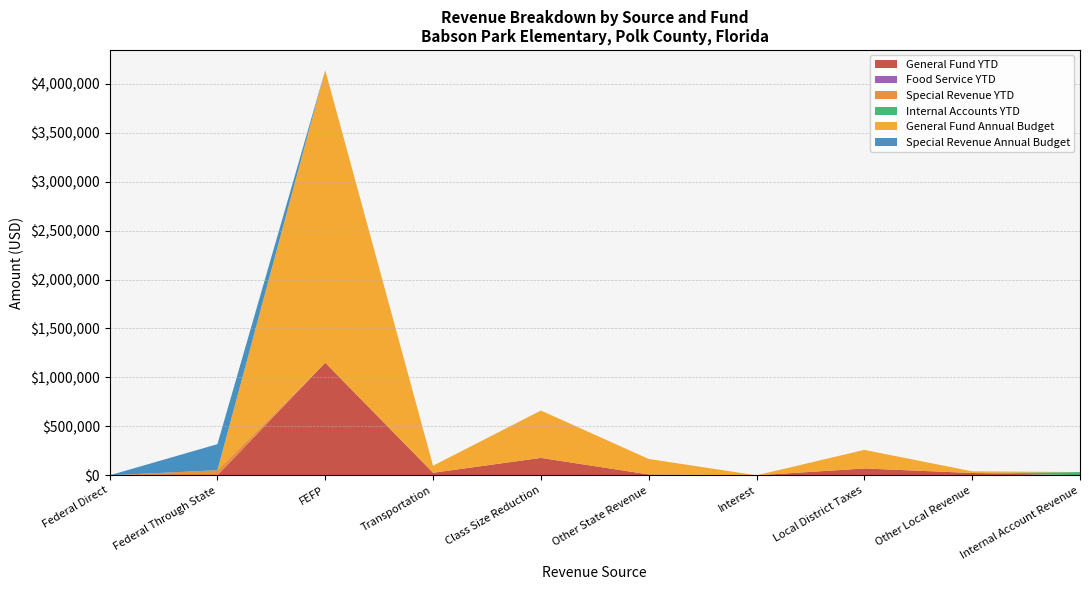

Reading left to right, transcribe all the data shown in this chart.

General Fund YTD: 0.0	0.0	1150121.2	26152.0	177777.4	9300.0	0.0	69970.4	23782.0	0.0
Food Service YTD: 0.0	0.0	0.0	0.0	0.0	0.0	0.0	0.0	0.0	0.0
Special Revenue YTD: 0.0	51799.8	0.0	0.0	0.0	0.0	0.0	0.0	0.0	0.0
Internal Accounts YTD: 0.0	0.0	0.0	0.0	0.0	0.0	0.0	0.0	0.0	32853.9
General Fund Annual Budget: 0.0	0.0	2987785.0	71918.0	483772.0	157604.0	0.0	189649.0	17000.0	0.0
Special Revenue Annual Budget: 0.0	266404.0	0.0	0.0	0.0	0.0	0.0	0.0	0.0	0.0